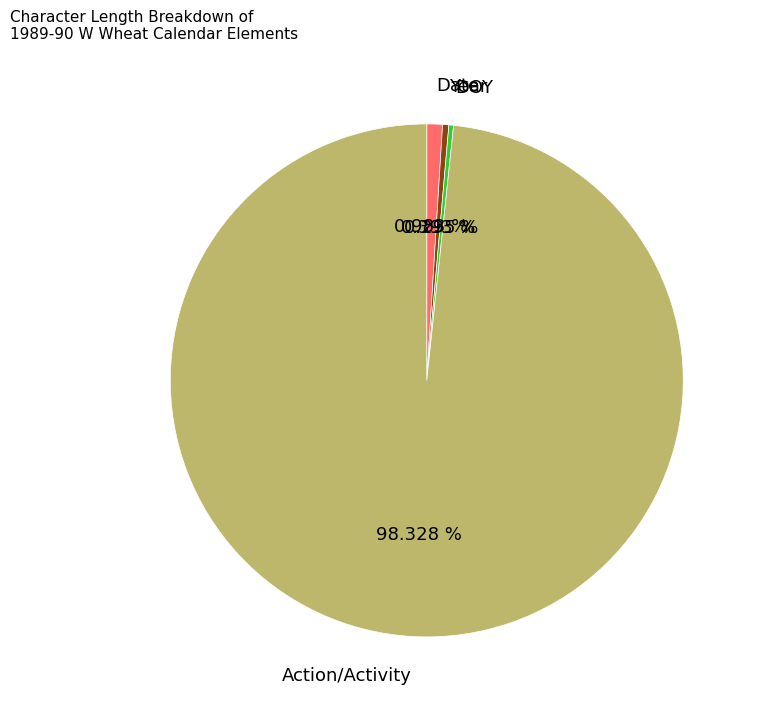

Does DOY account for over 50% of the chart?

No